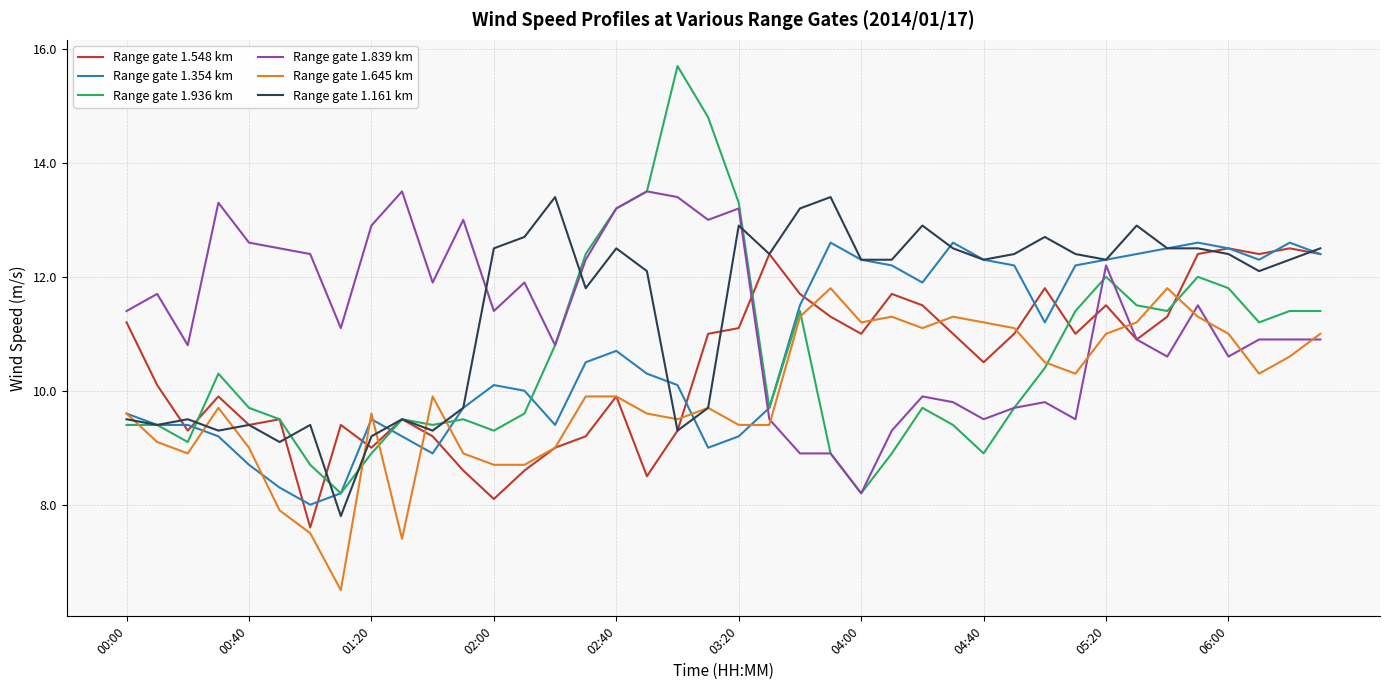

After their last crossing, which series has the higher values: Range gate 1.839 km or Range gate 1.354 km?

Range gate 1.354 km